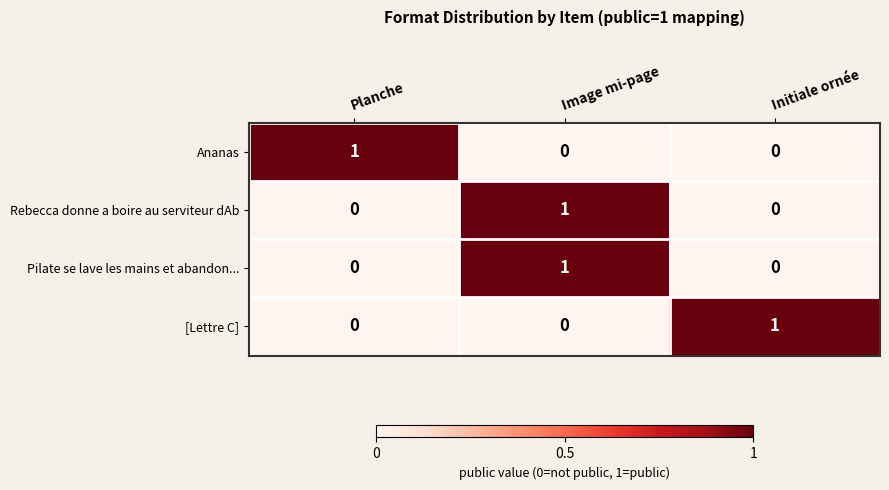

Count the Pilate se lave les mains et abandon... values in the range 0 to 1.

3